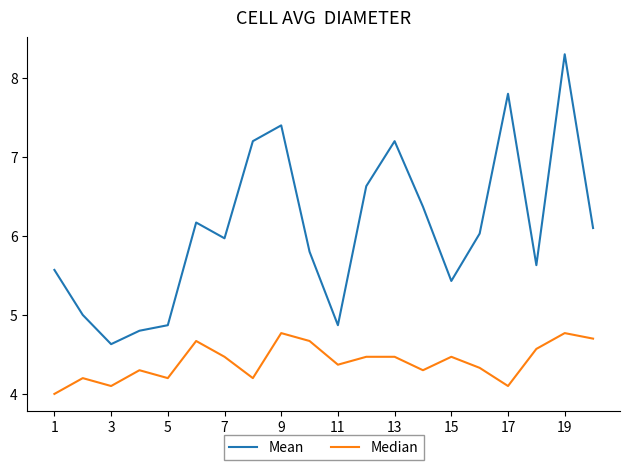

List the series in order of their overall mean, highest first.

Mean, Median